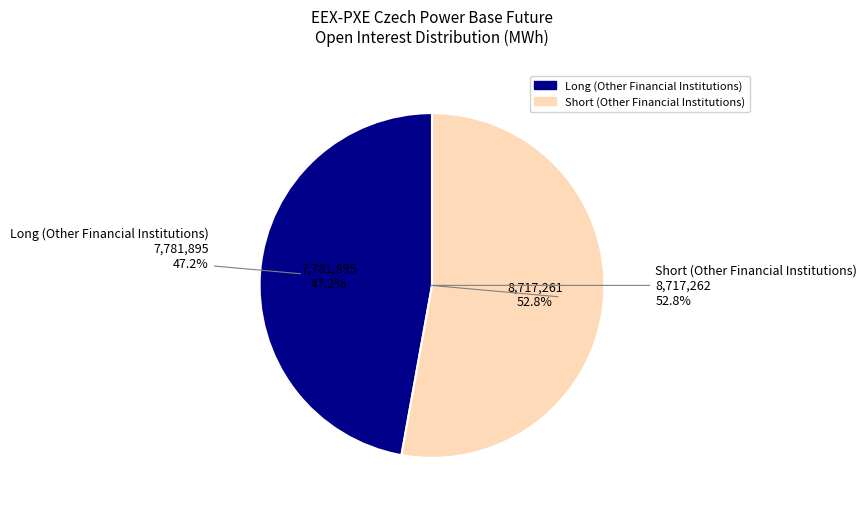

To the nearest percent, what is the difference between the largest and smallest slice percentages?

6%